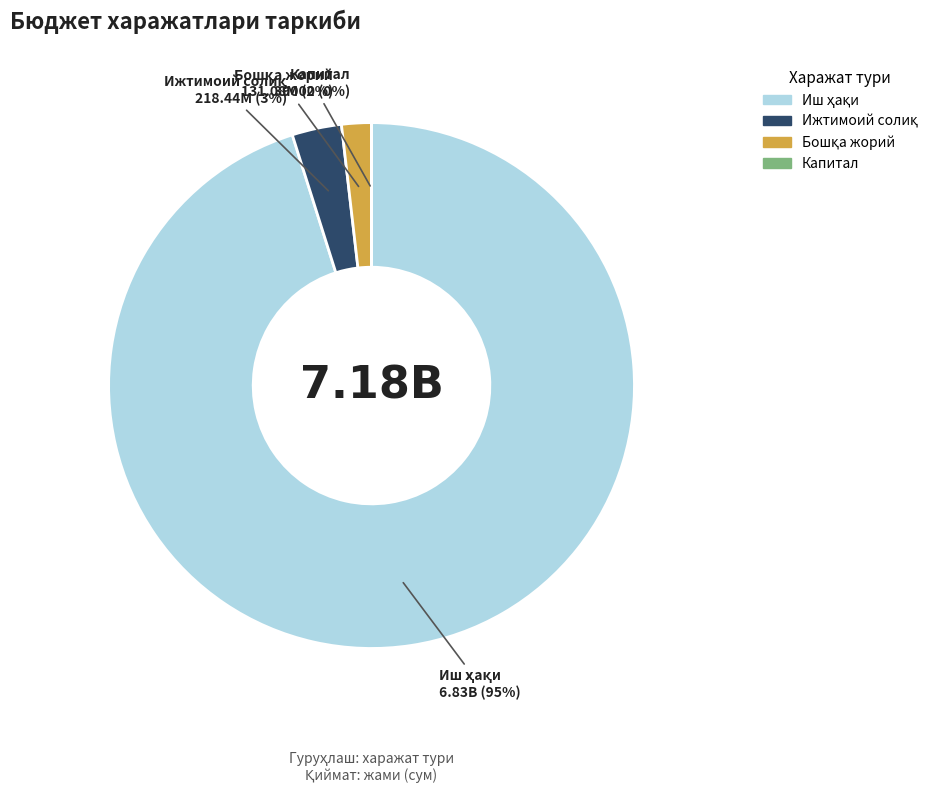

To the nearest percent, what is the difference between the largest and smallest slice percentages?

95%